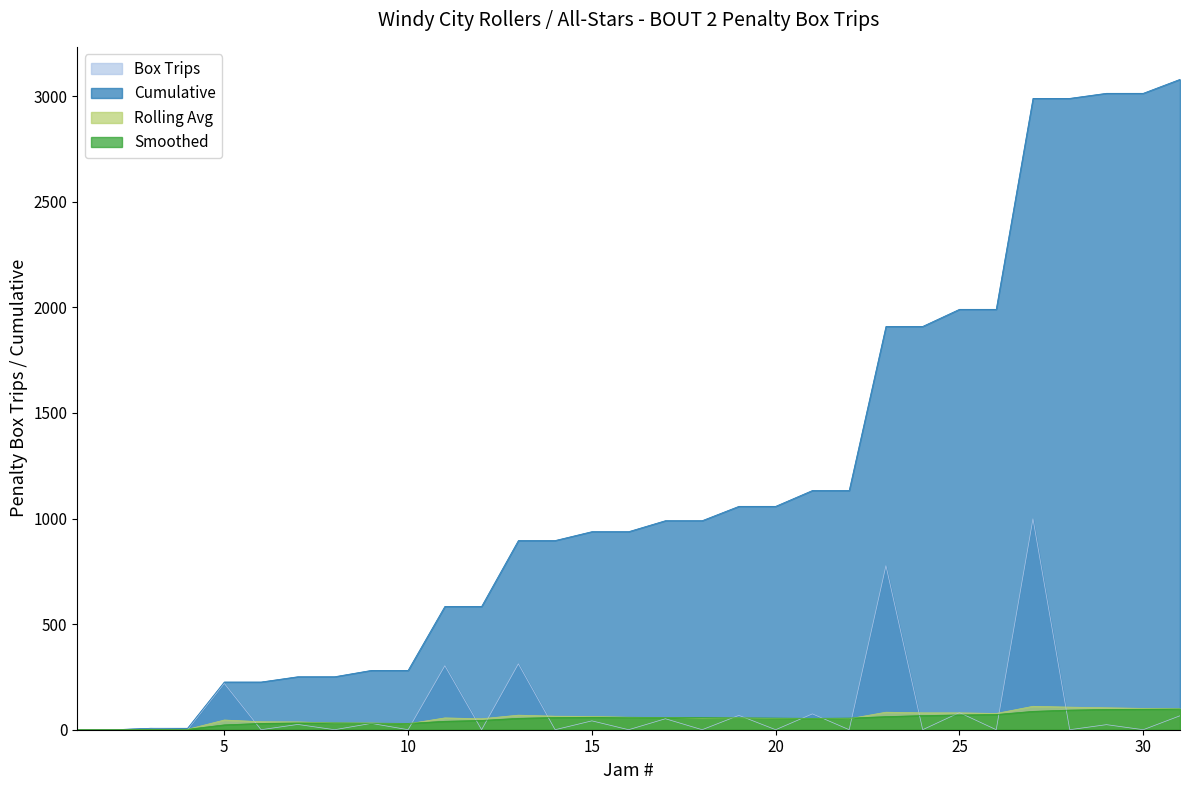

Which series has the widest spread of values?

Cumulative